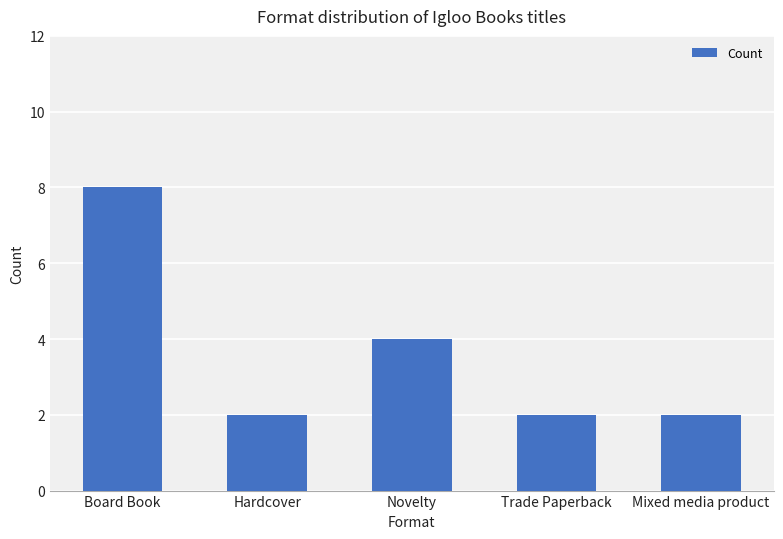

What position from the left is Novelty?

3